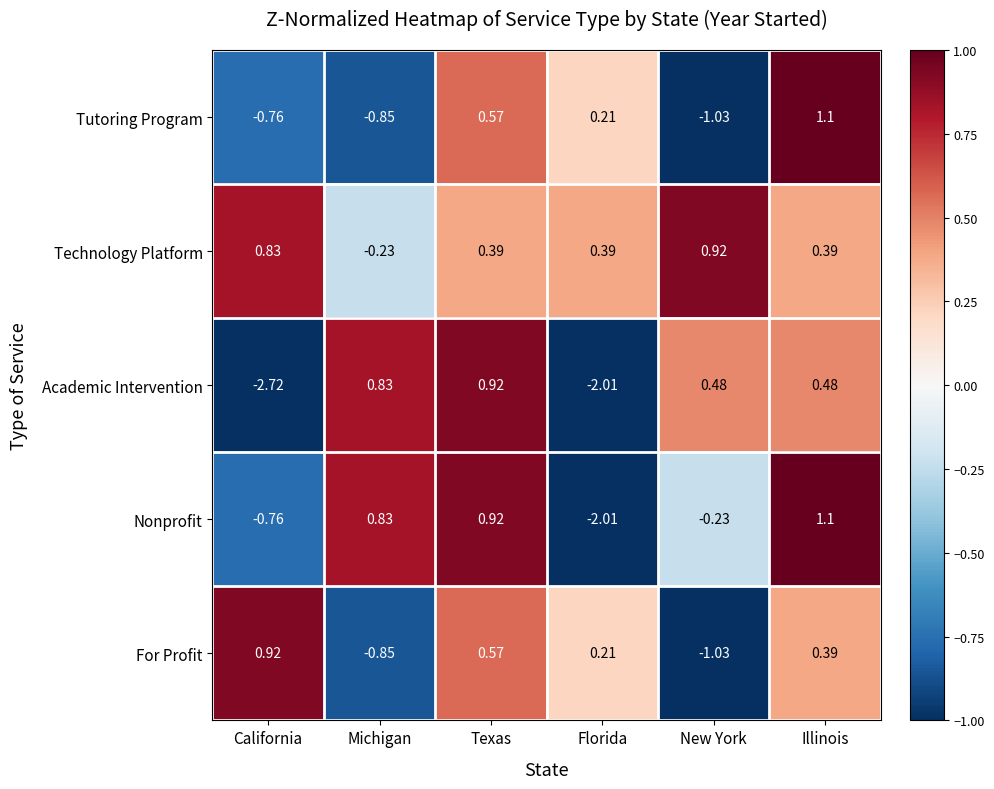

What is the maximum value shown in the chart?

1.1